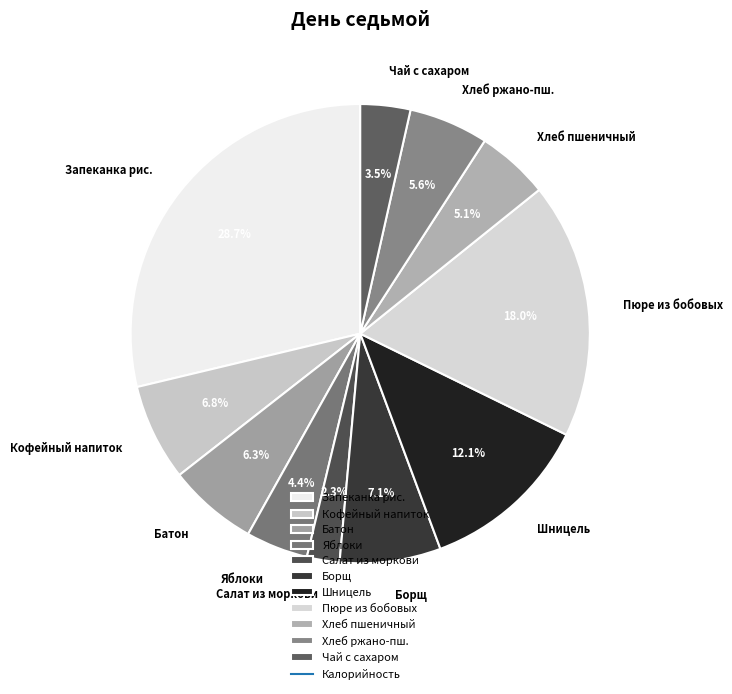

How many segments does this pie chart have?

11